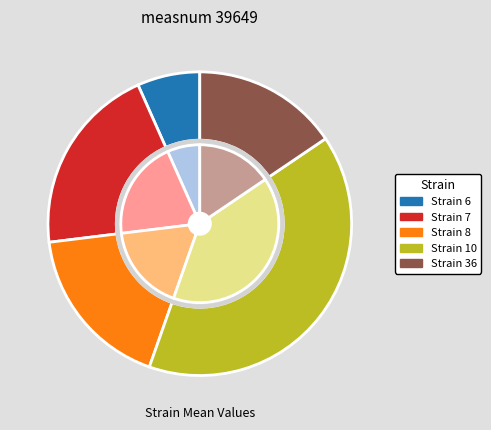

What is the largest slice in the pie chart?

10